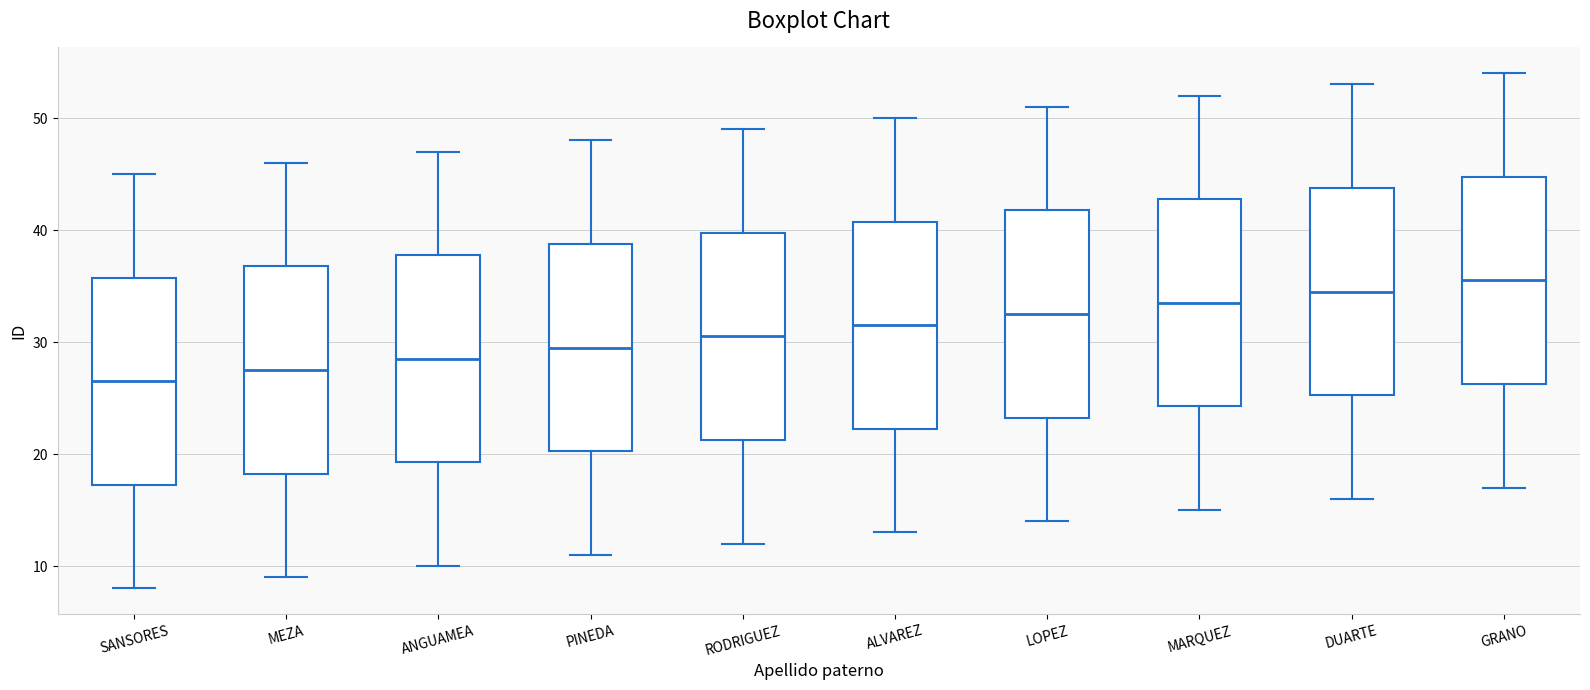

Where does the median line of the box for MEZA sit on the y-axis? The values are not printed on the chart, so give them approximately, as read against the axis.

28